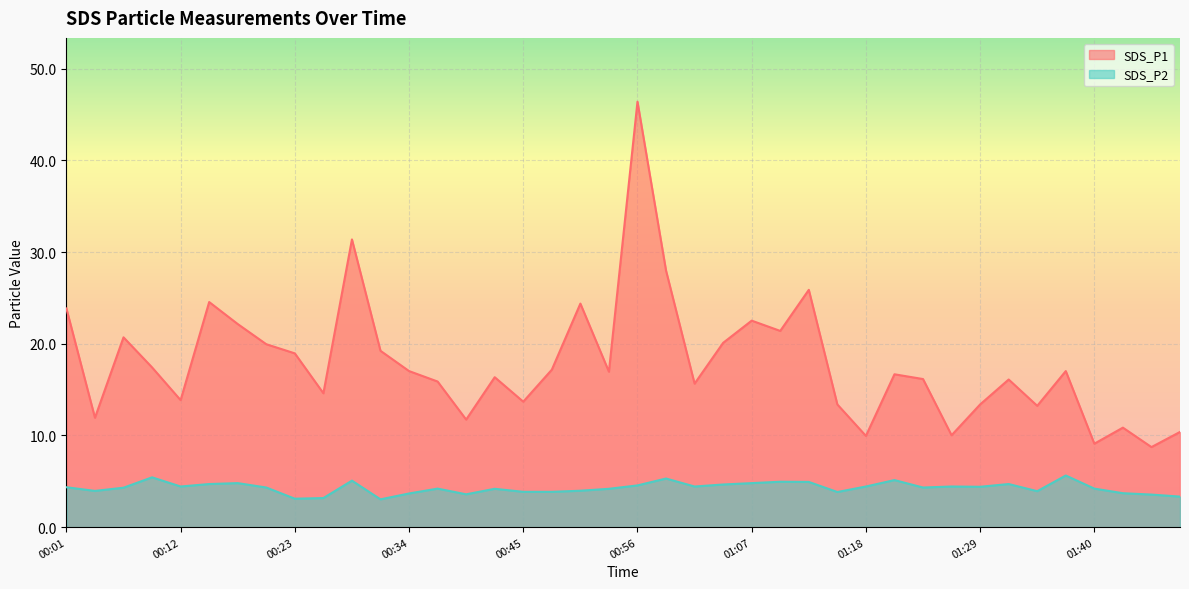

At 00:12, list the series in order from smallest to largest.

SDS_P2, SDS_P1